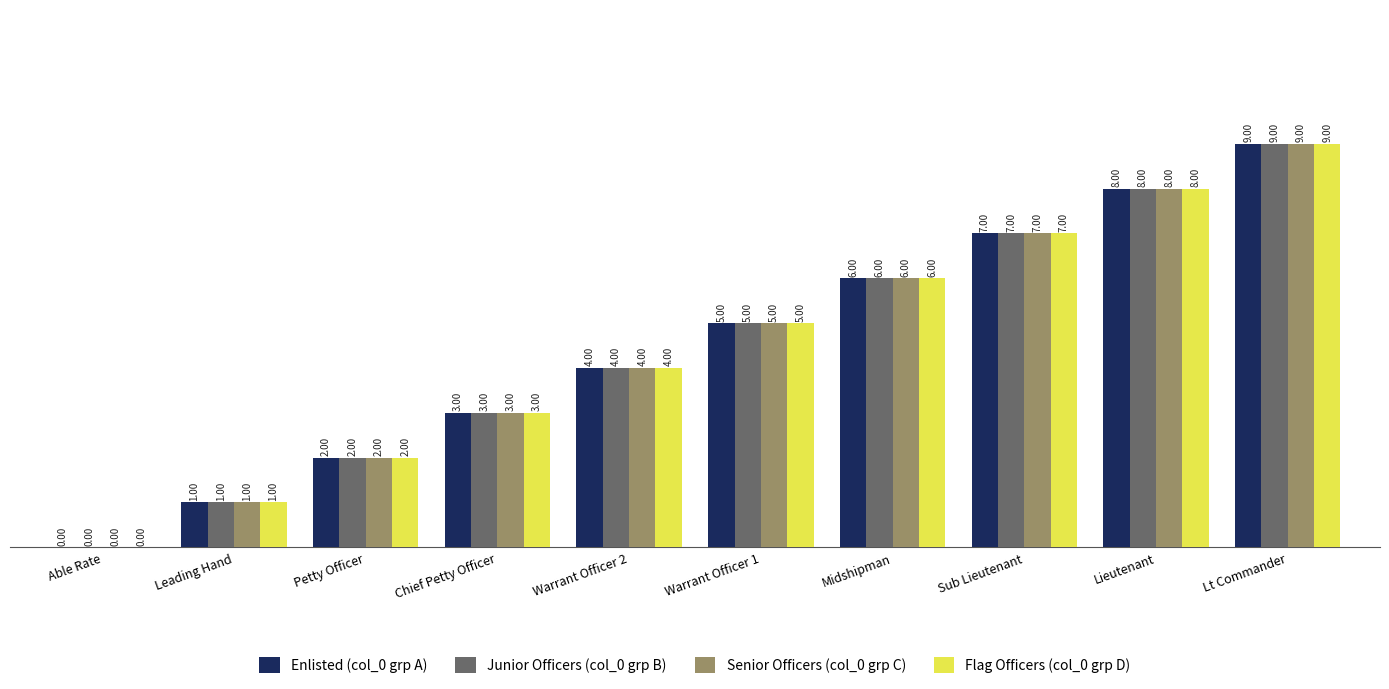

At which category does the chart reach its peak across all series?

Lt Commander